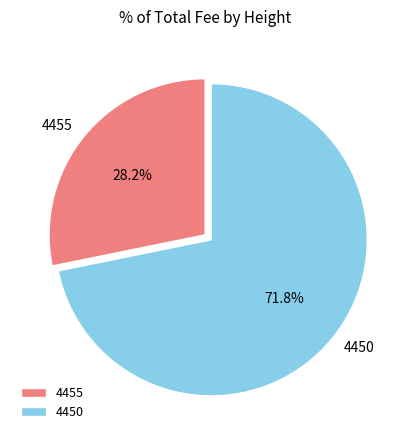

What is the largest slice in the pie chart?

4450